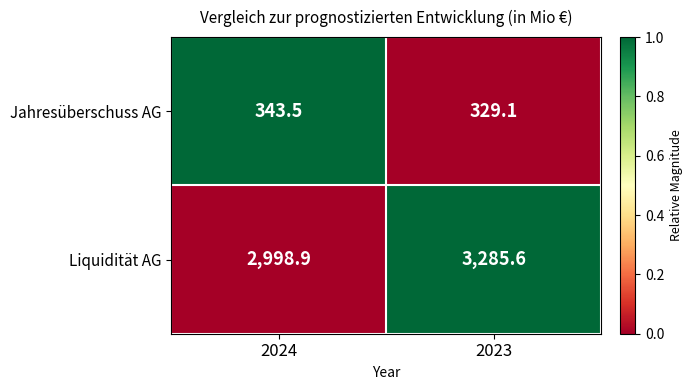

What is the maximum value for Jahresüberschuss AG?

343.5